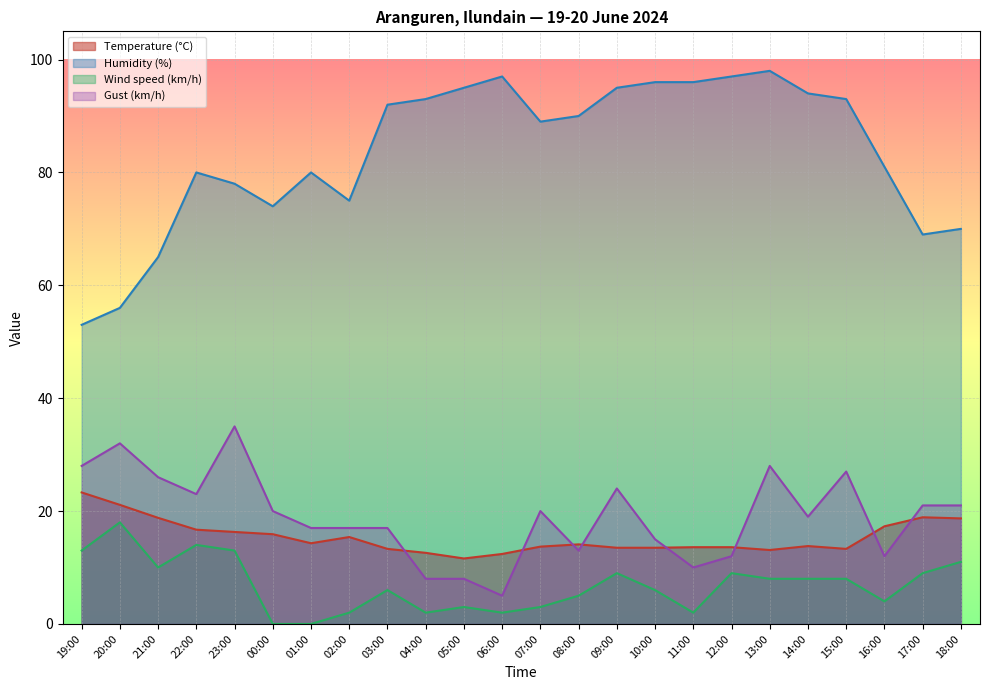

Rank the categories by Humidity (%) value from highest to lowest.

13:00, 06:00, 12:00, 10:00, 11:00, 05:00, 09:00, 14:00, 04:00, 15:00, 03:00, 08:00, 07:00, 16:00, 22:00, 01:00, 23:00, 02:00, 00:00, 18:00, 17:00, 21:00, 20:00, 19:00